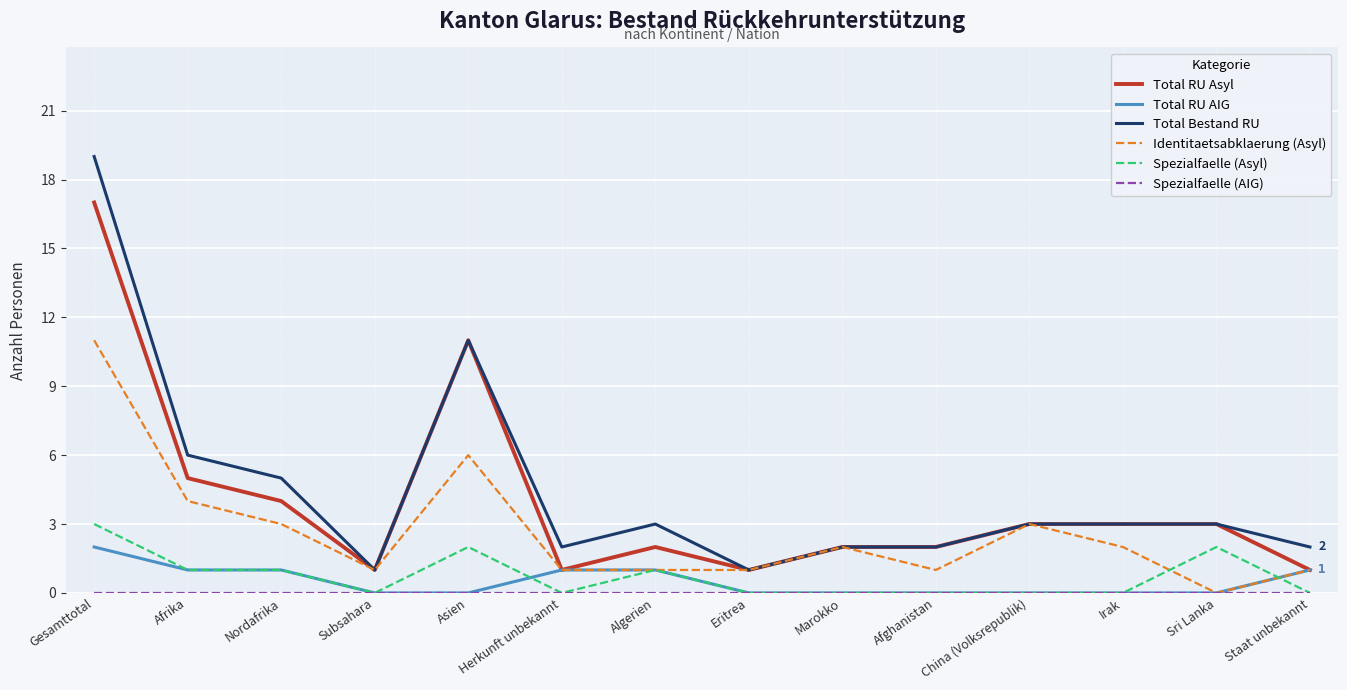

What is the minimum value for Total RU Asyl?

1